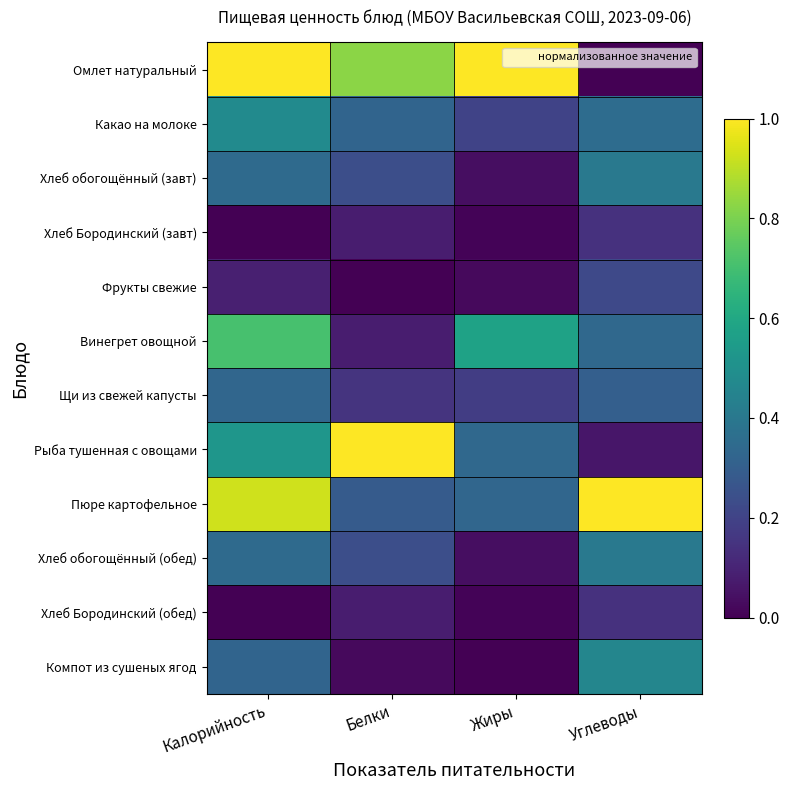

How many categories are shown in the chart?

4